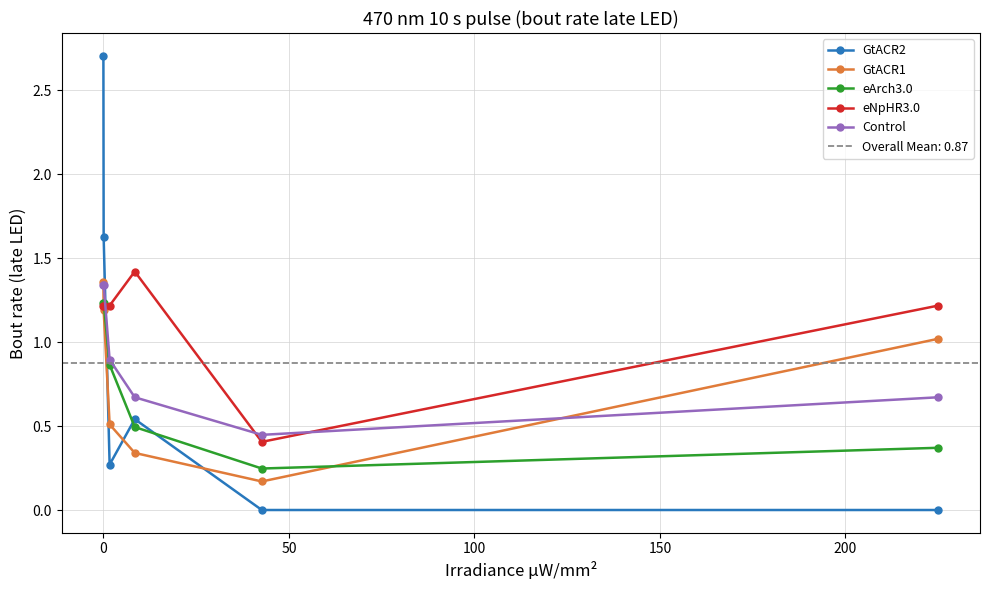

What are all the series names shown in the legend?

GtACR2, GtACR1, eArch3.0, eNpHR3.0, Control